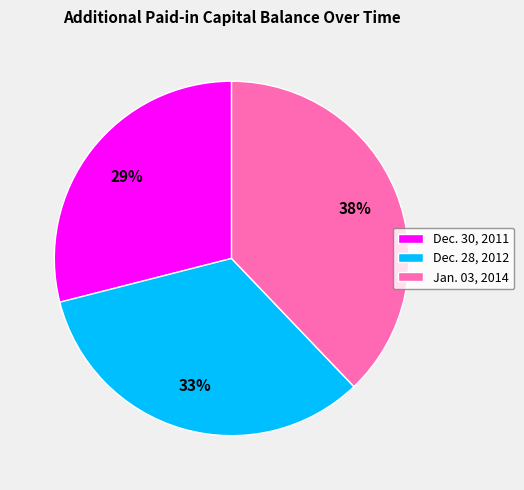

Does Dec. 28, 2012 represent more than half of the total?

No